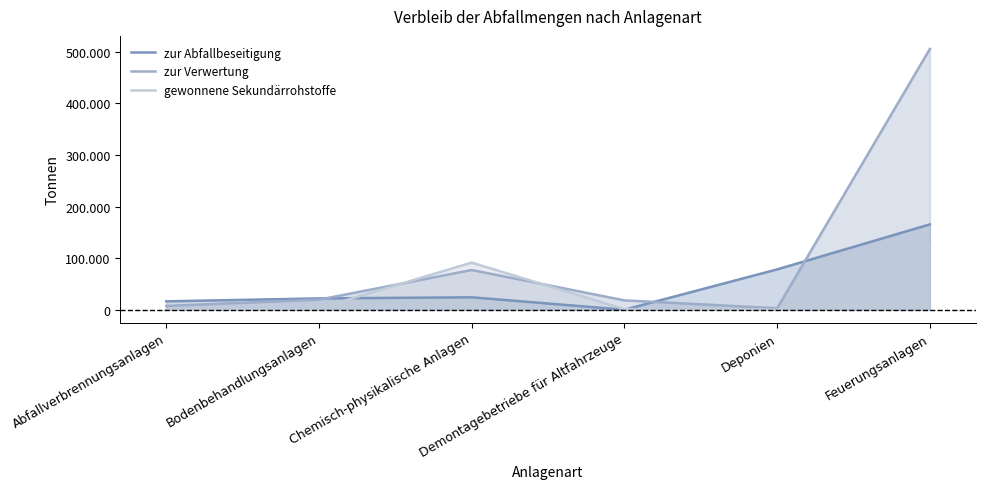

What are all the series names shown in the legend?

zur Abfallbeseitigung, zur Verwertung, gewonnene Sekundärrohstoffe